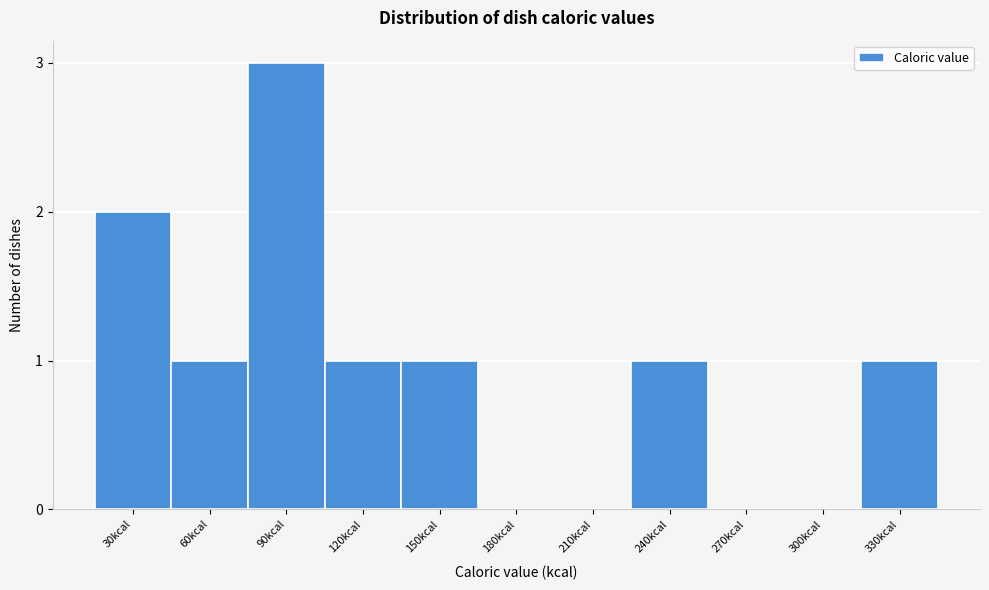

Reading left to right, extract all data points from this chart.

30kcal=2	60kcal=1	90kcal=3	120kcal=1	150kcal=1	180kcal=0	210kcal=0	240kcal=1	270kcal=0	300kcal=0	330kcal=1